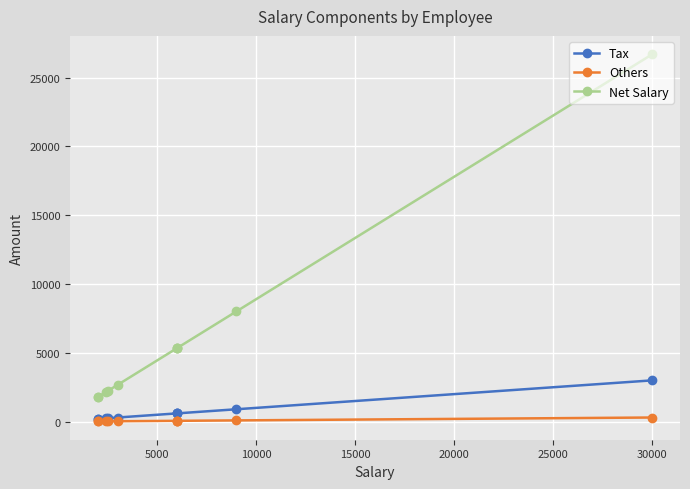

Which series has the largest total across all categories?

Net Salary